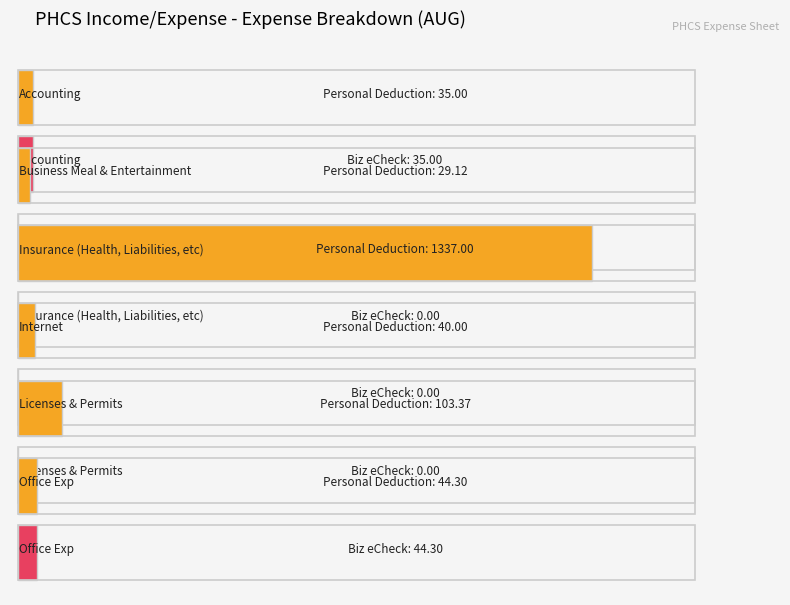

The Accounting series shows 35.0 at Accounting. True or false?

True